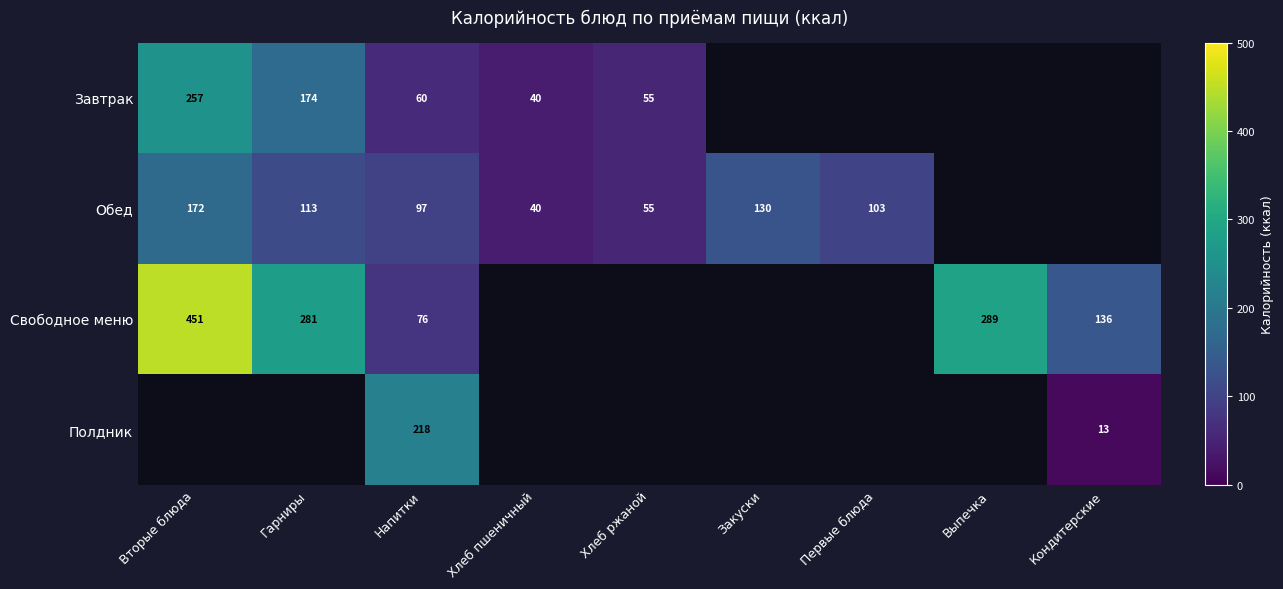

Between Гарниры and Закуски, which is larger?

Закуски